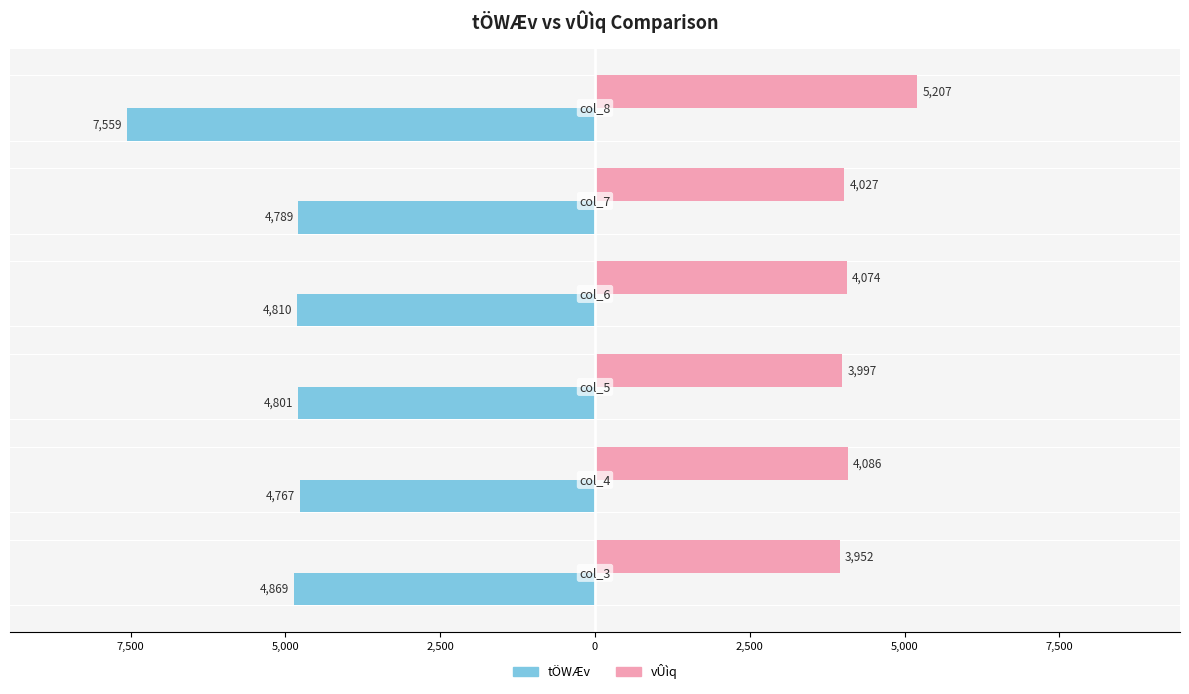

How many categories are shown in the chart?

6